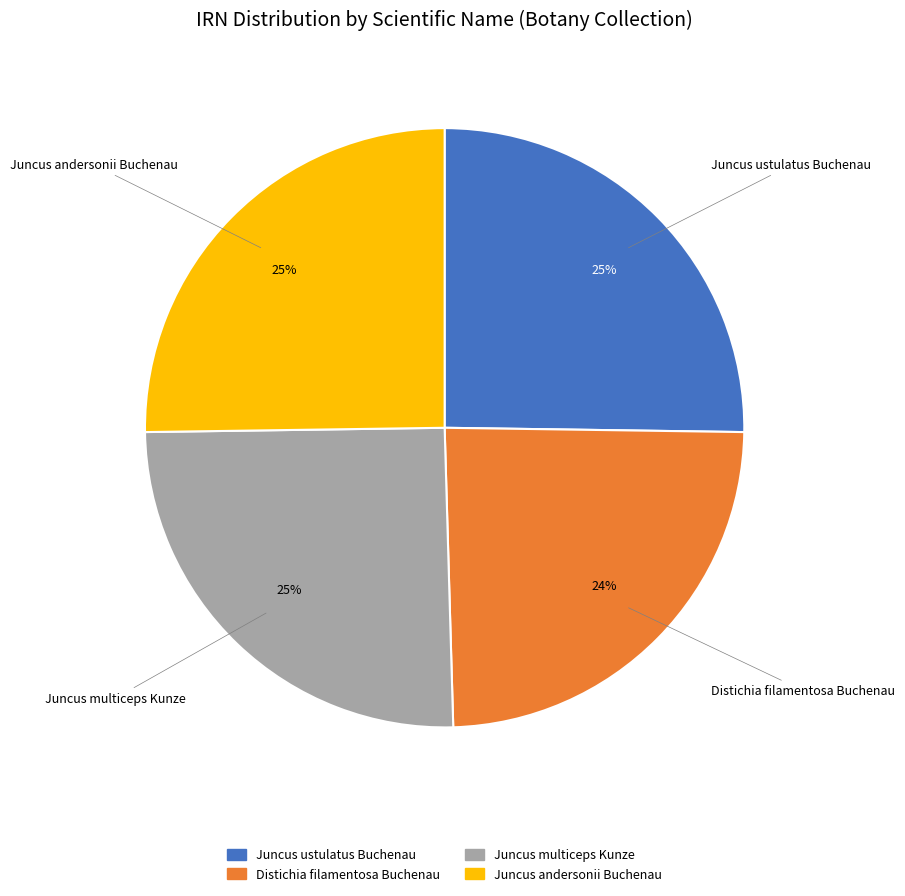

What percentage is the Juncus multiceps Kunze slice, to the nearest percent?

25%